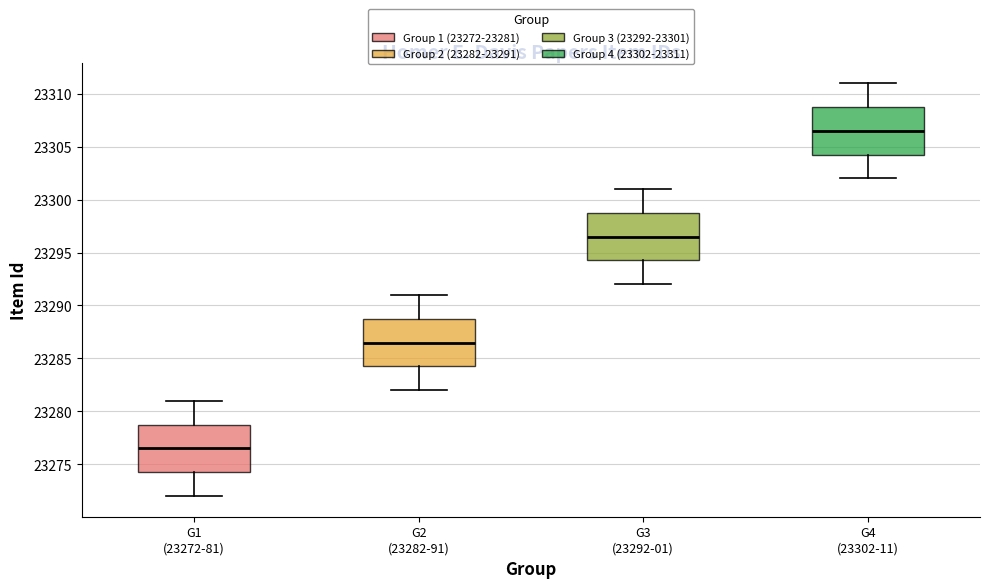

Where does the upper whisker of the box for G1 (23272-81) end on the y-axis? The values are not printed on the chart, so give them approximately, as read against the axis.

23281.0